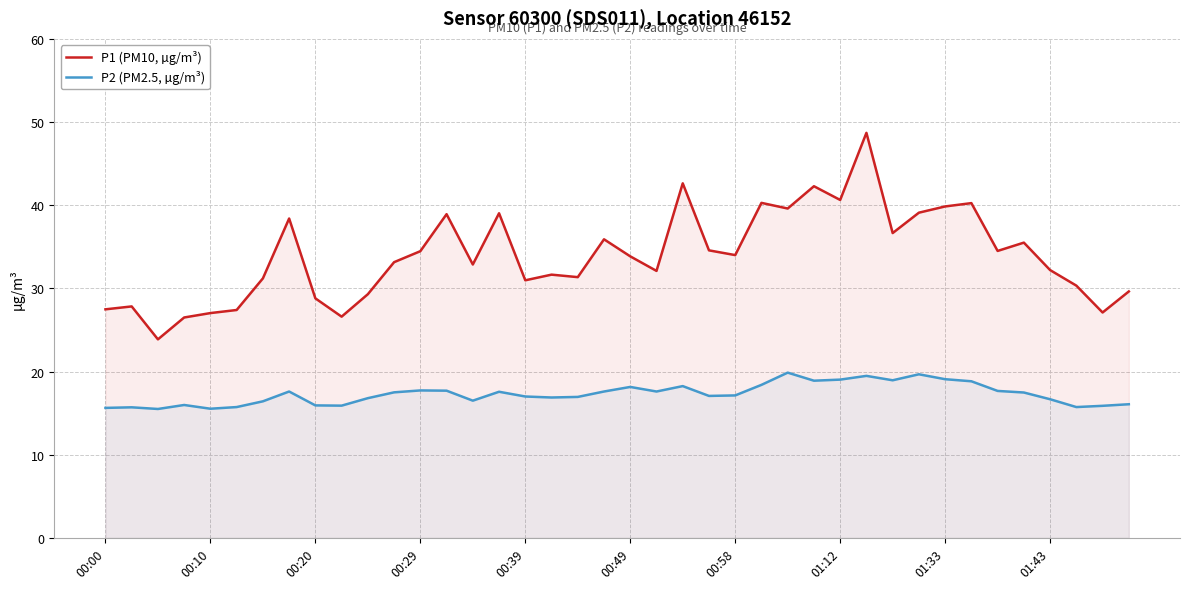

In P2 (PM2.5, µg/m³), how many points are lower than both neighbors (excluding endpoints)?

10